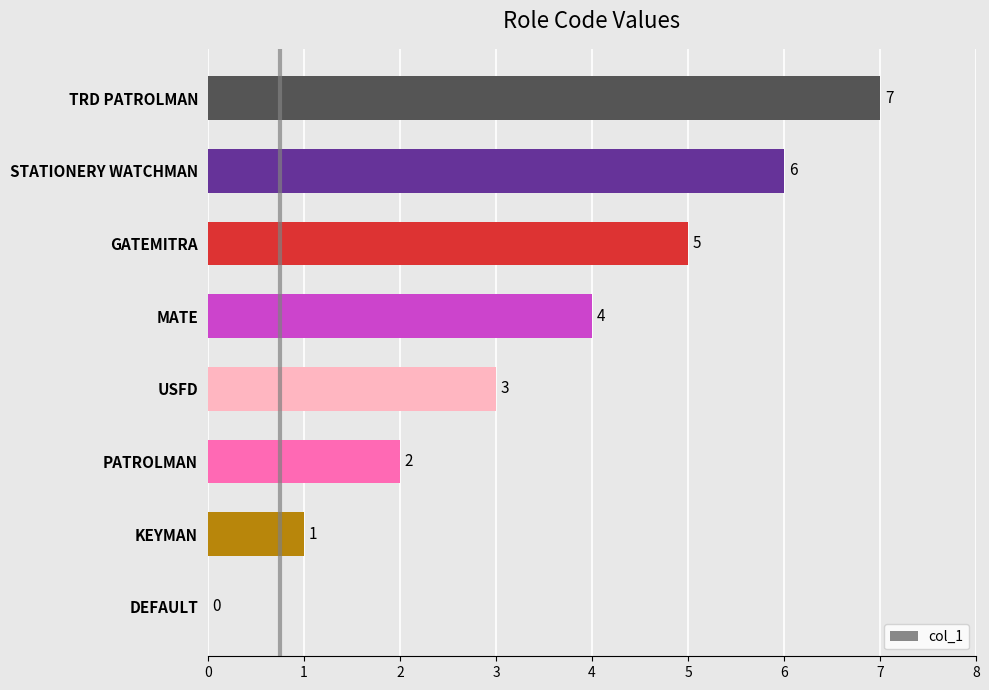

Which has a higher value, PATROLMAN or KEYMAN?

PATROLMAN